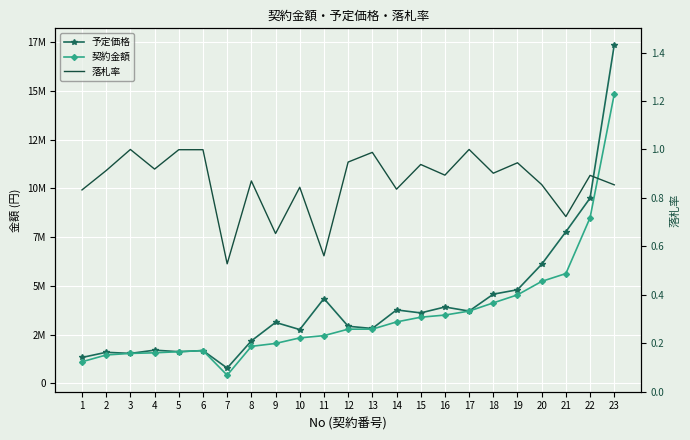

What is the spread (max minus min) of values at 12?

2923799.1